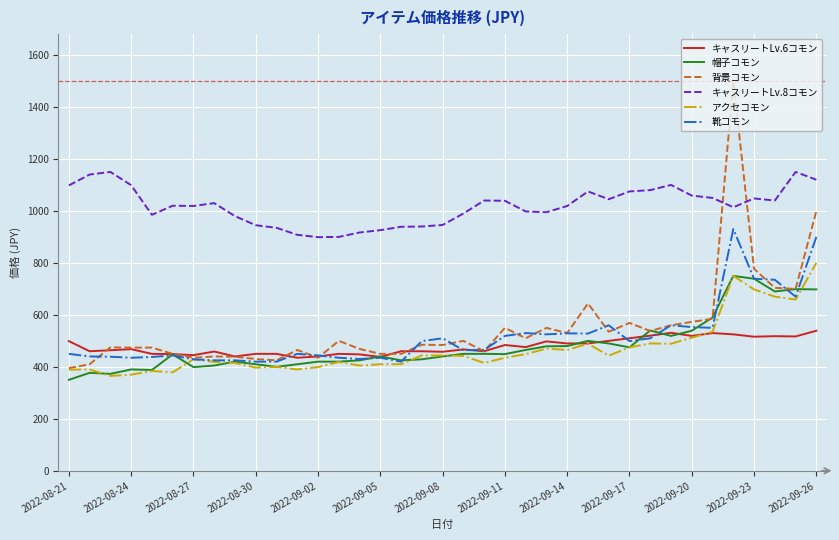

How many intersections are there between 背景コモン and キャスリートLv.8コモン?

2